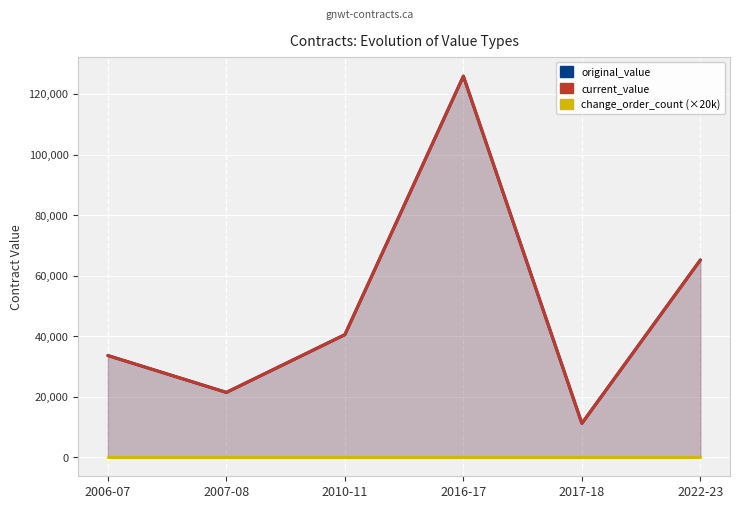

What are all the series names shown in the legend?

original_value, current_value, change_order_count